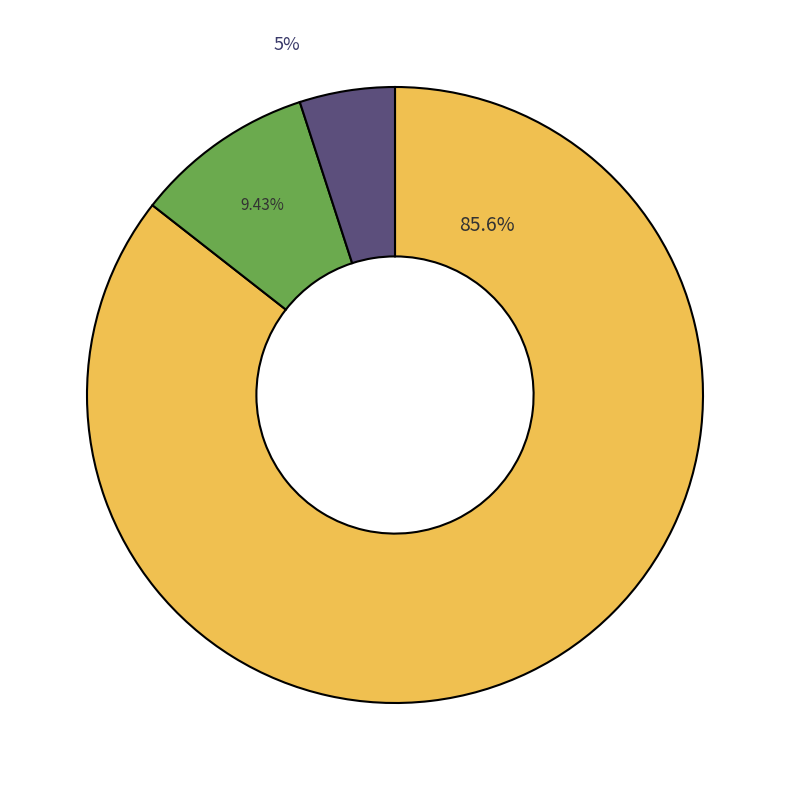

Count the number of slices in the pie.

3